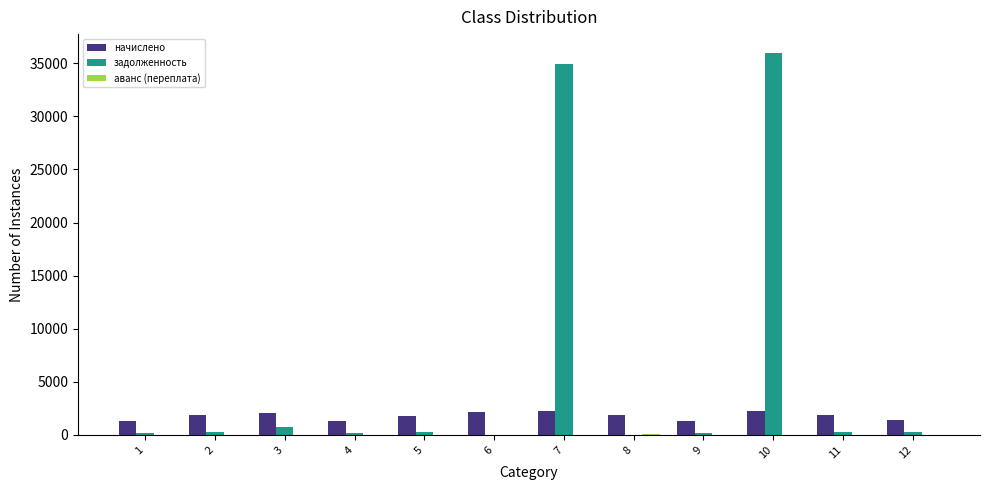

Rank the series at 7 from highest to lowest value.

задолженность, начислено, аванс (переплата)